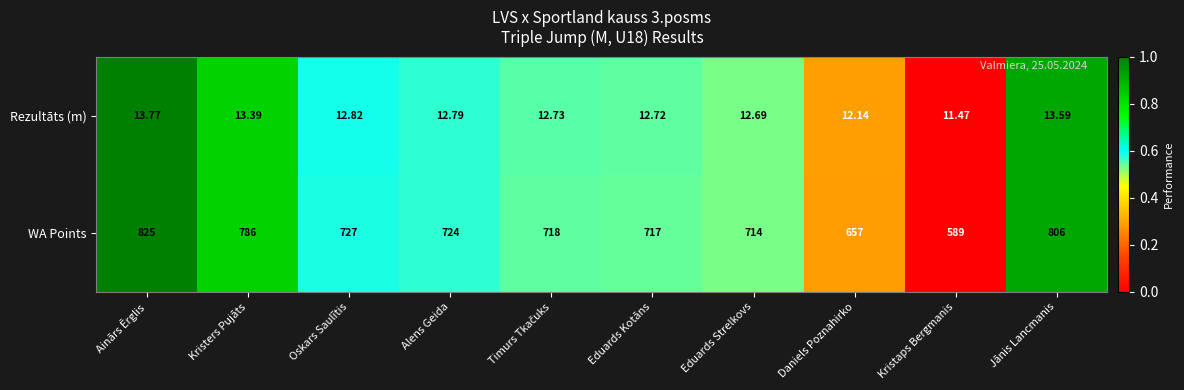

Which category has the lowest value across all series?

Kristaps Bergmanis